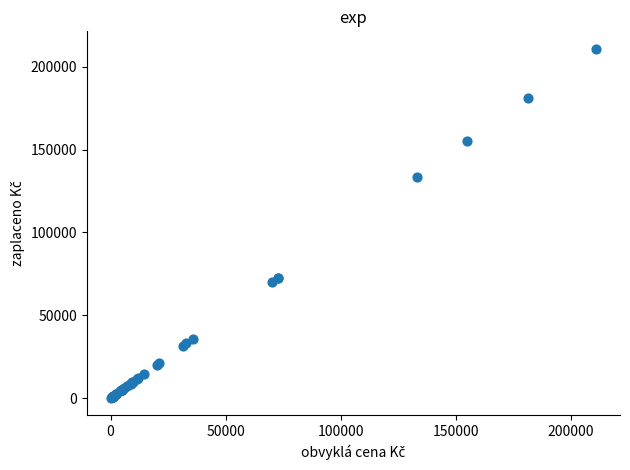

What Y value in the scatter plot is closest to 105563?

133362.0